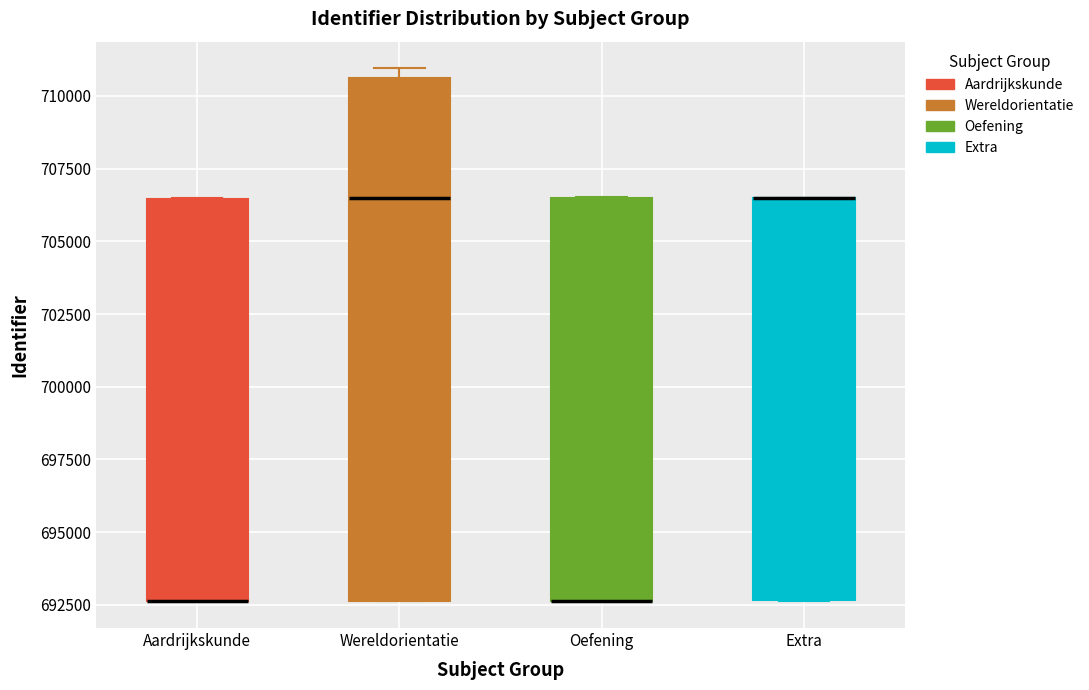

Where is the lower edge of the box for Wereldorientatie on the y-axis? The values are not printed on the chart, so give them approximately, as read against the axis.

692500